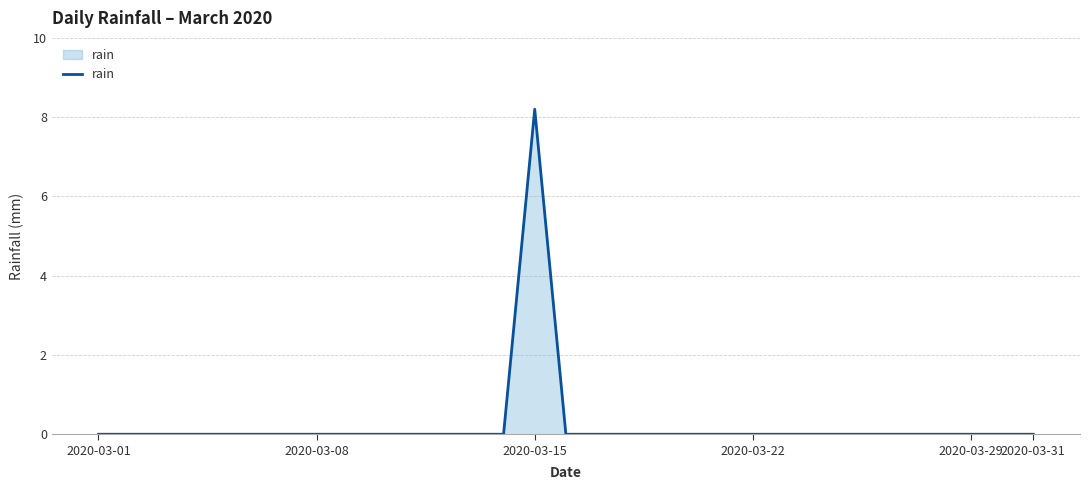

What is the difference between the maximum and minimum values?

8.2